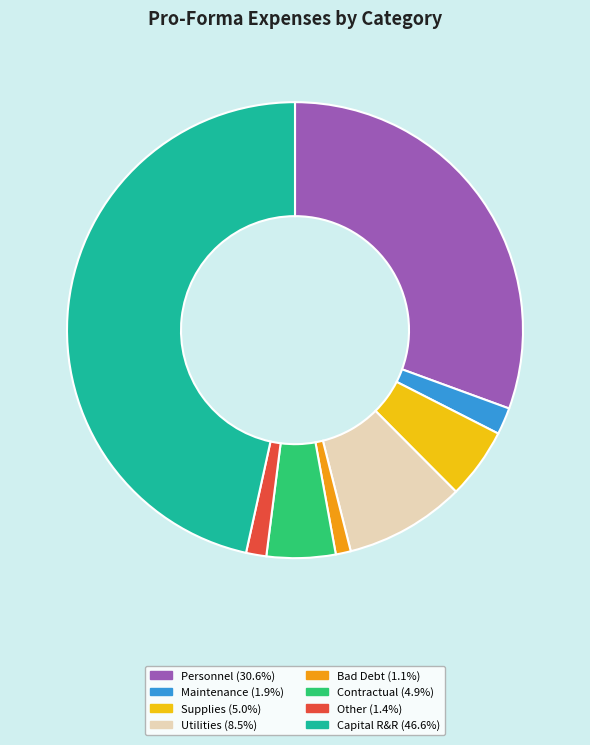

Is it true that Supplies is 1% of the pie?

False